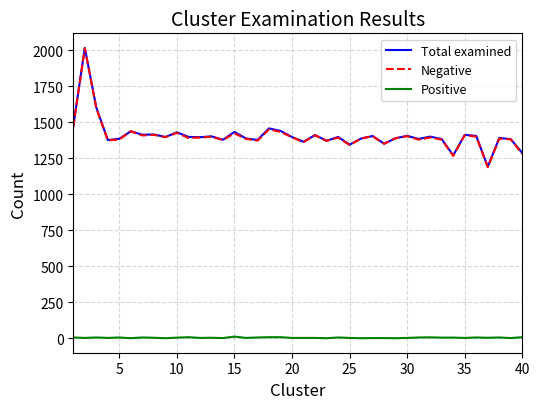

True or false: Negative and Positive cross at least once.

False